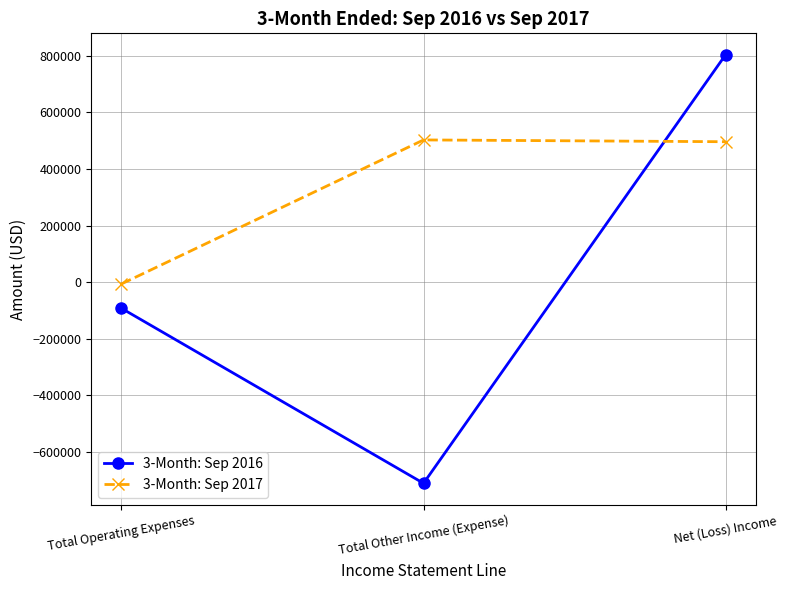

At which category does the chart reach its minimum across all series?

Total Other Income (Expense)